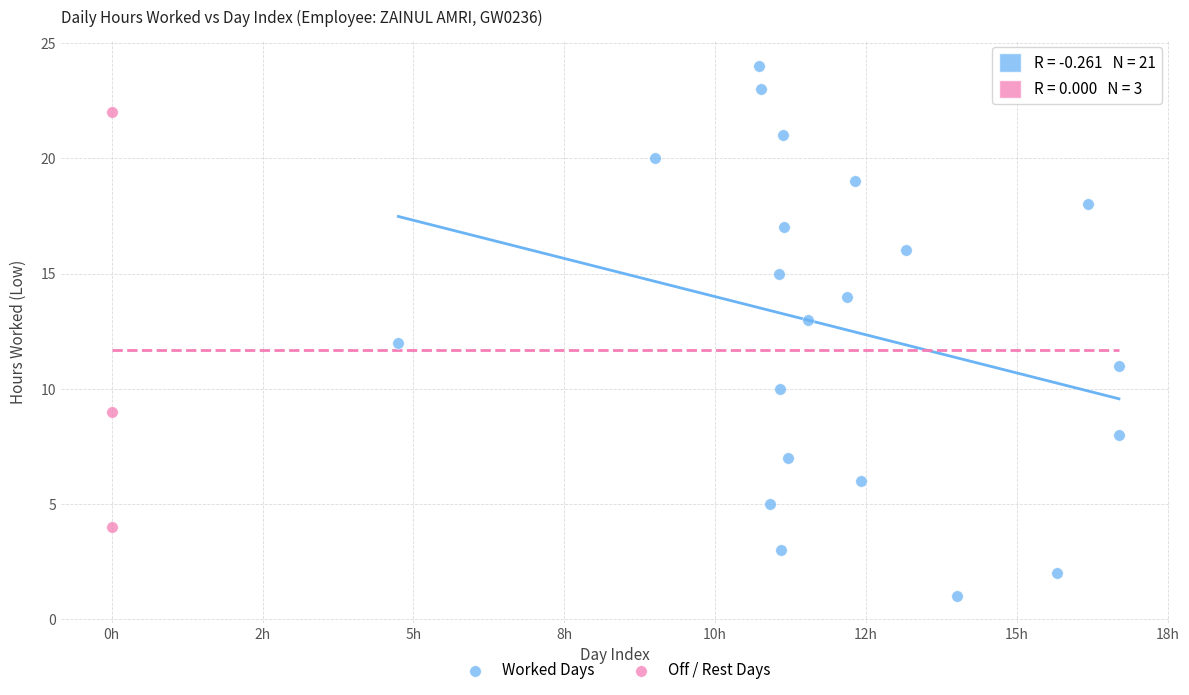

Which series reaches the maximum Y coordinate?

Worked Days